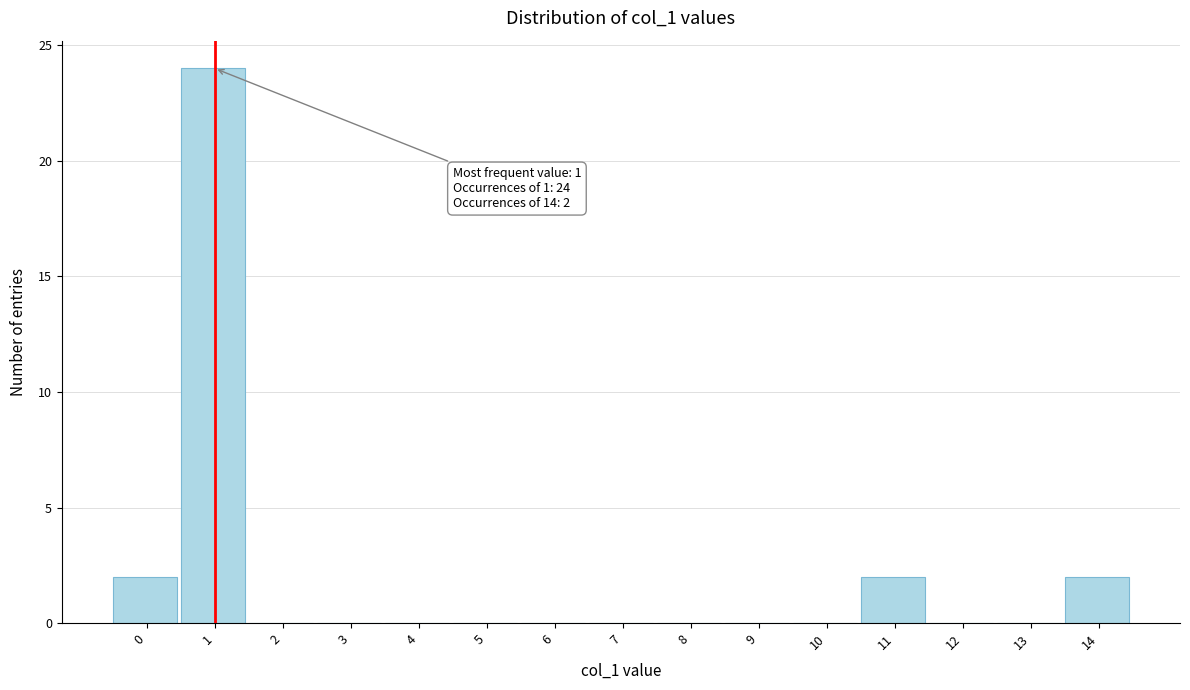

What is the change in value from 7 to 11?

+2